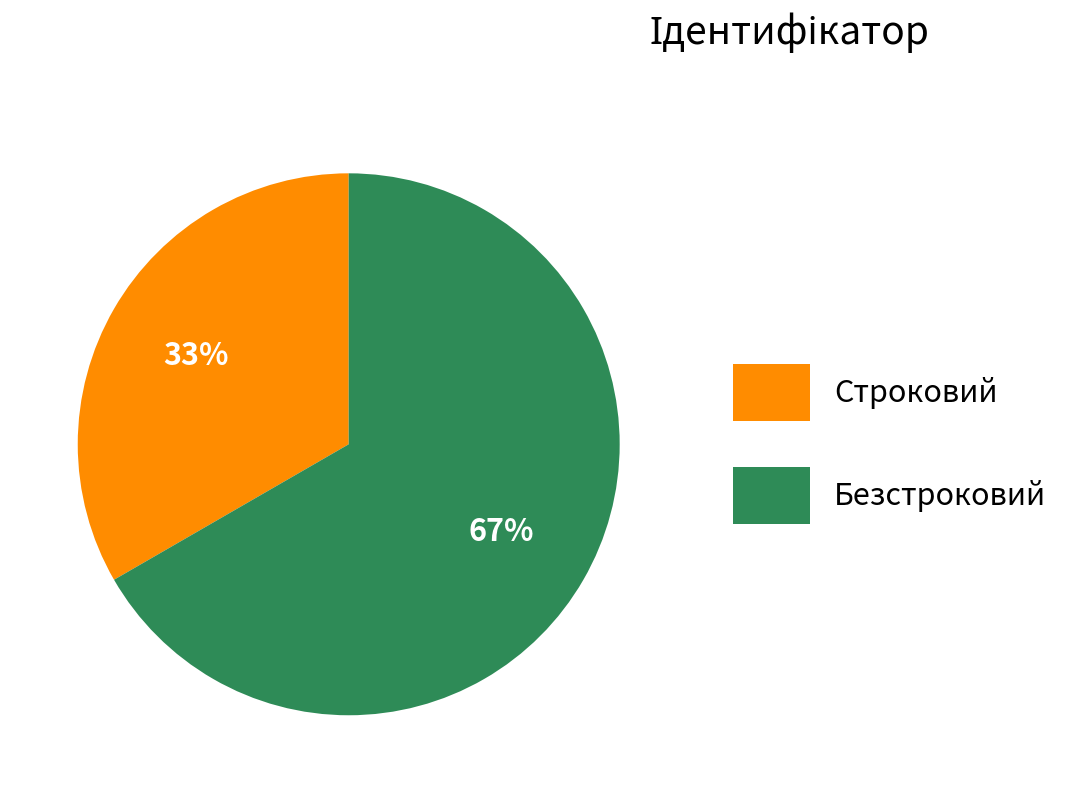

What is the smallest slice in the pie chart?

Строковий